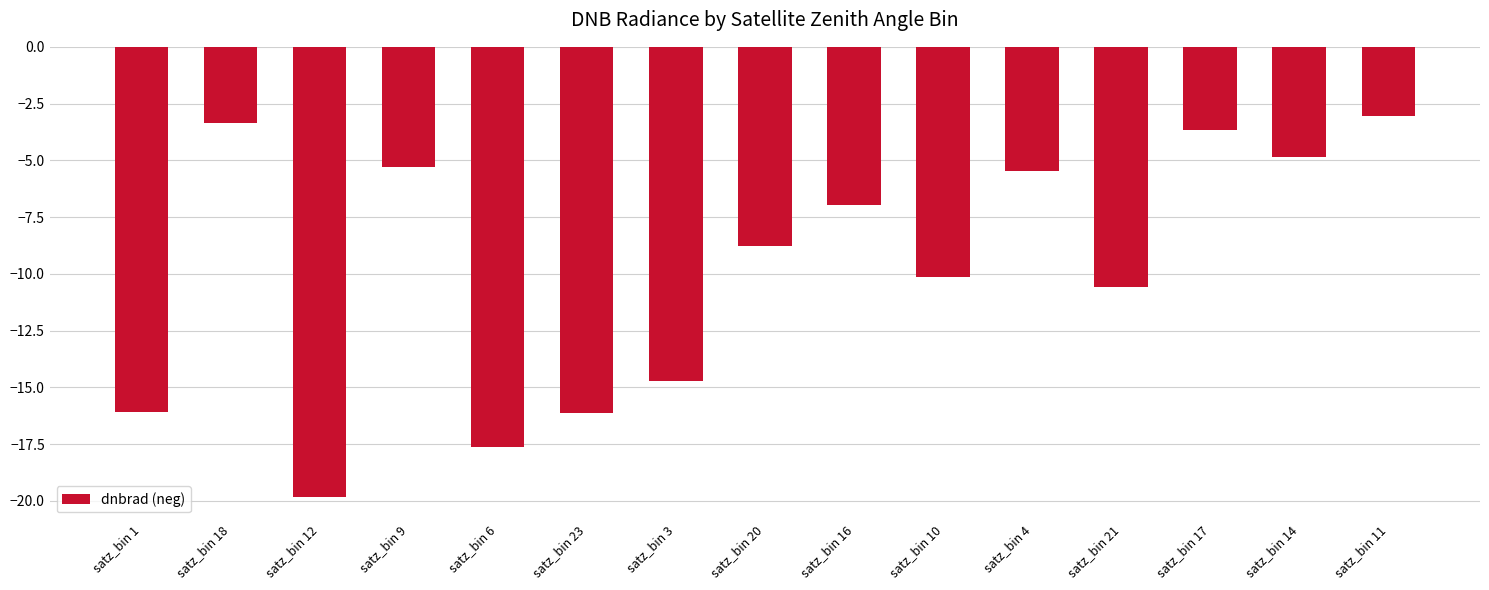

How many bars are there in total?

15